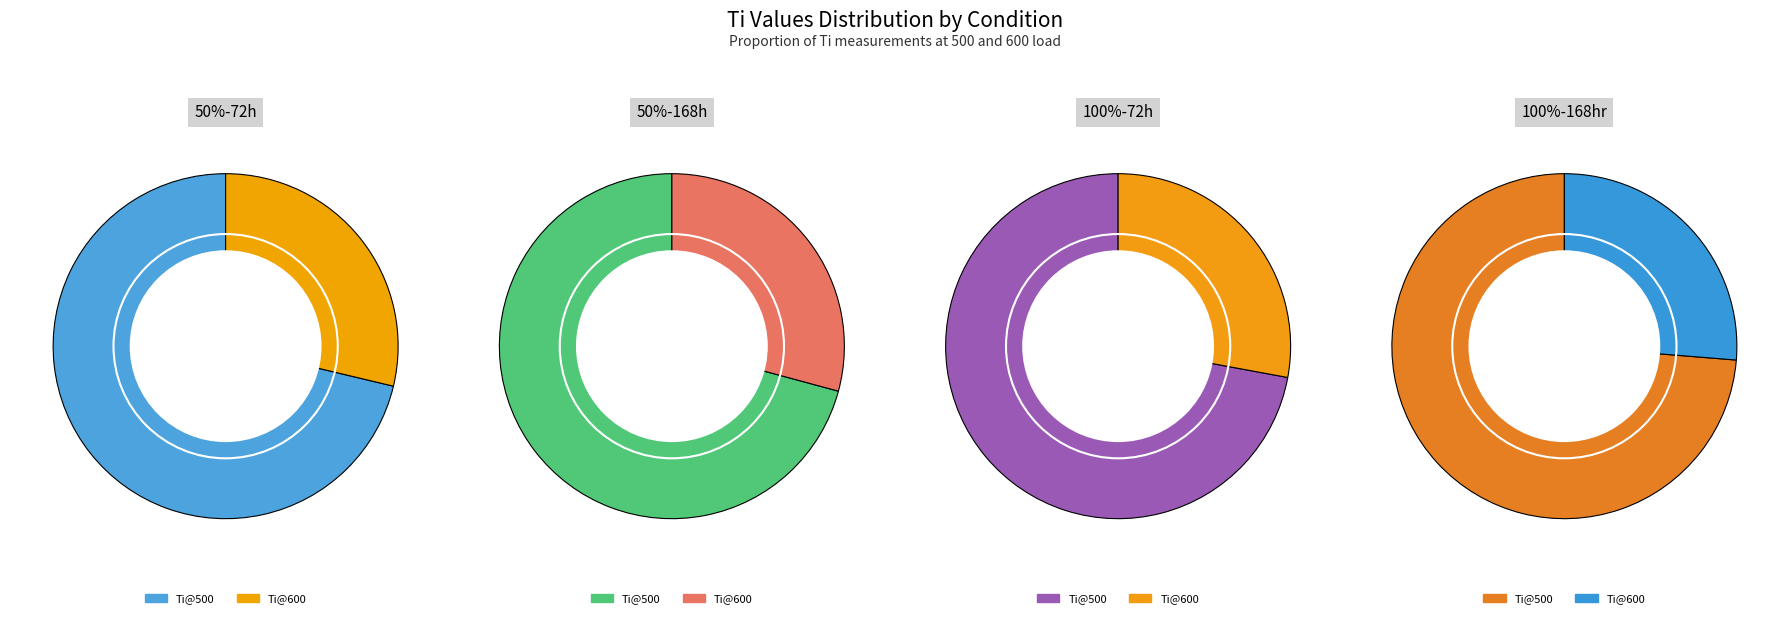

Count the number of slices in the pie.

2